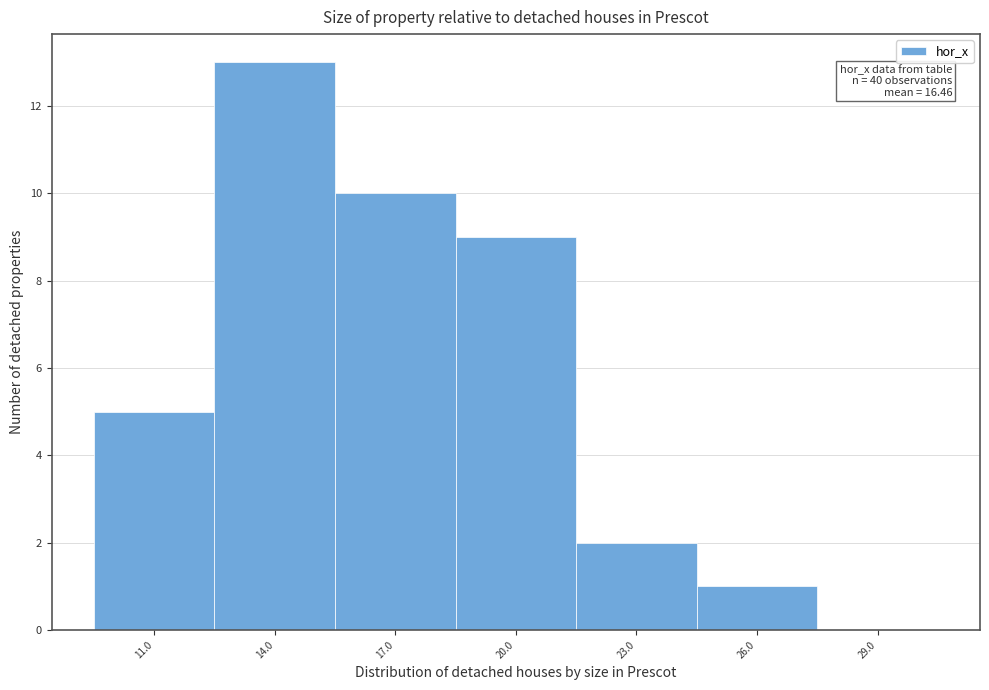

Which range on the x-axis has the tallest bar?

12.5 to 15.5